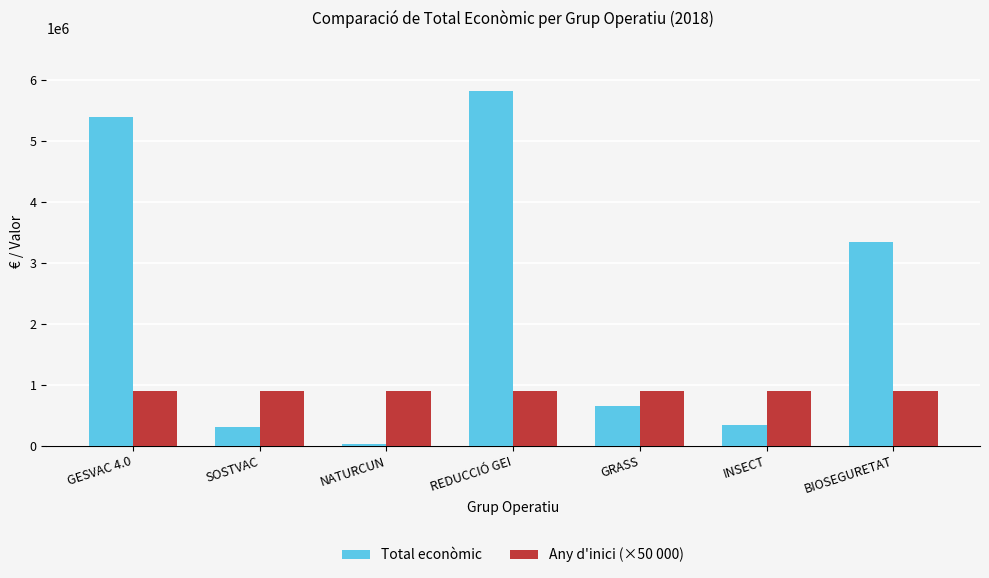

How many categories are shown in the chart?

7